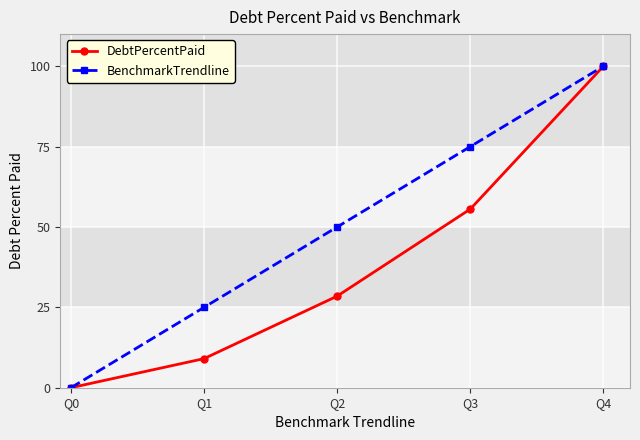

What is the average value of the DebtPercentPaid series?

38.6